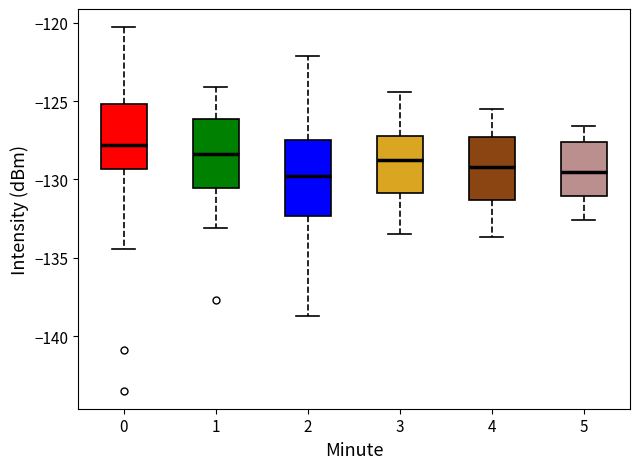

Where does the lower whisker of the box at x = 2 end on the y-axis? The values are not printed on the chart, so give them approximately, as read against the axis.

-138.5